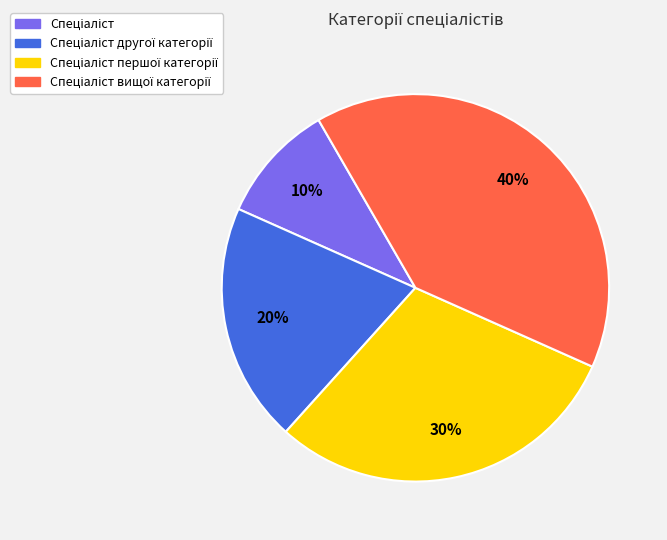

How many slices are in this pie chart?

4